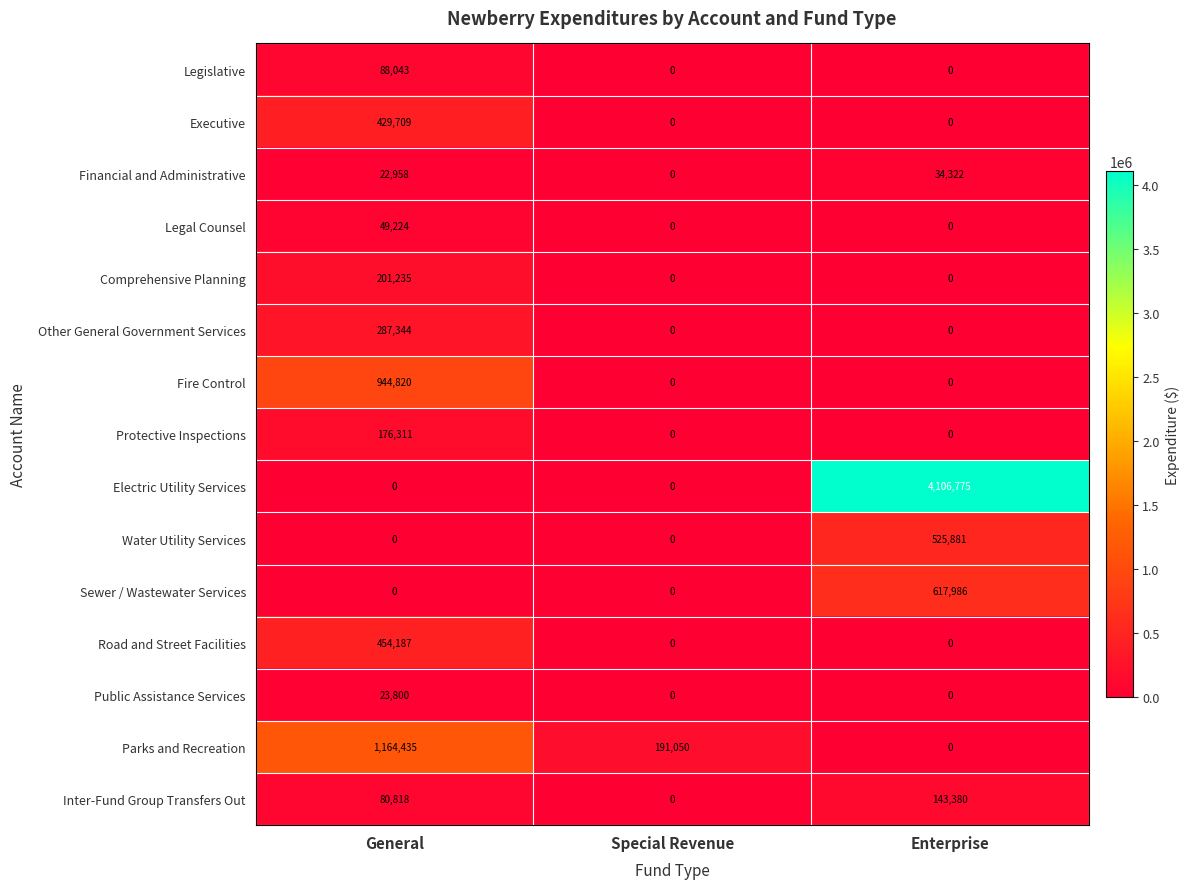

What is the spread (max minus min) of values at Special Revenue?

191050